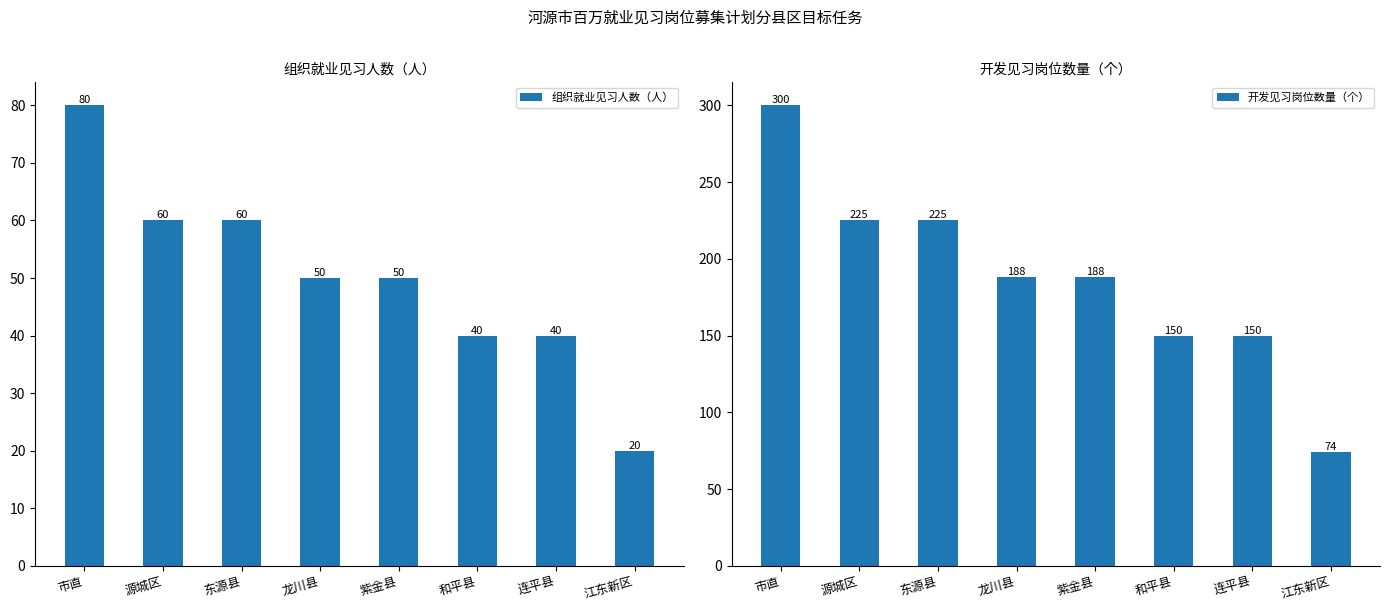

What is the greatest value displayed?

300